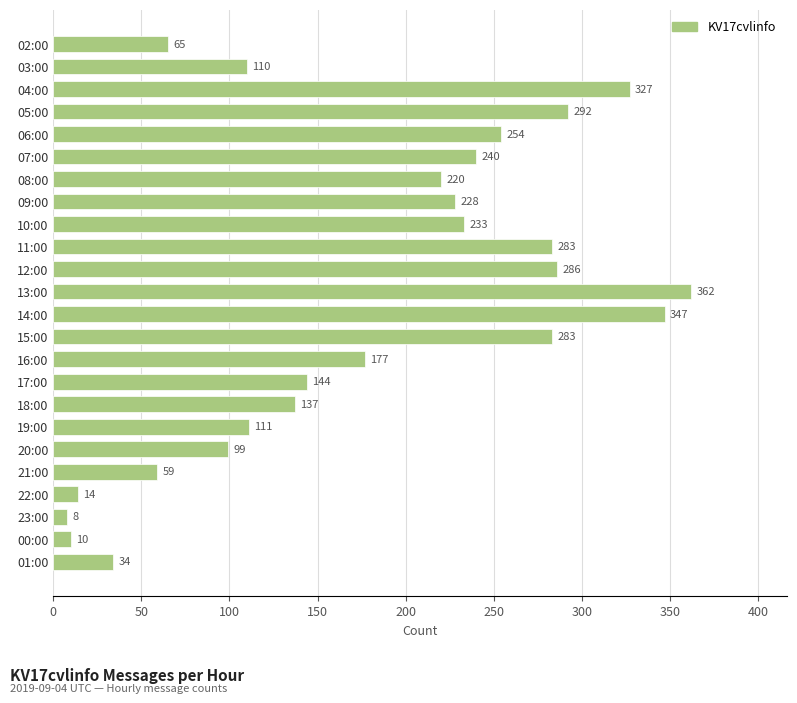

What is the ratio of the value at 02:00 to the value at 06:00?

0.3